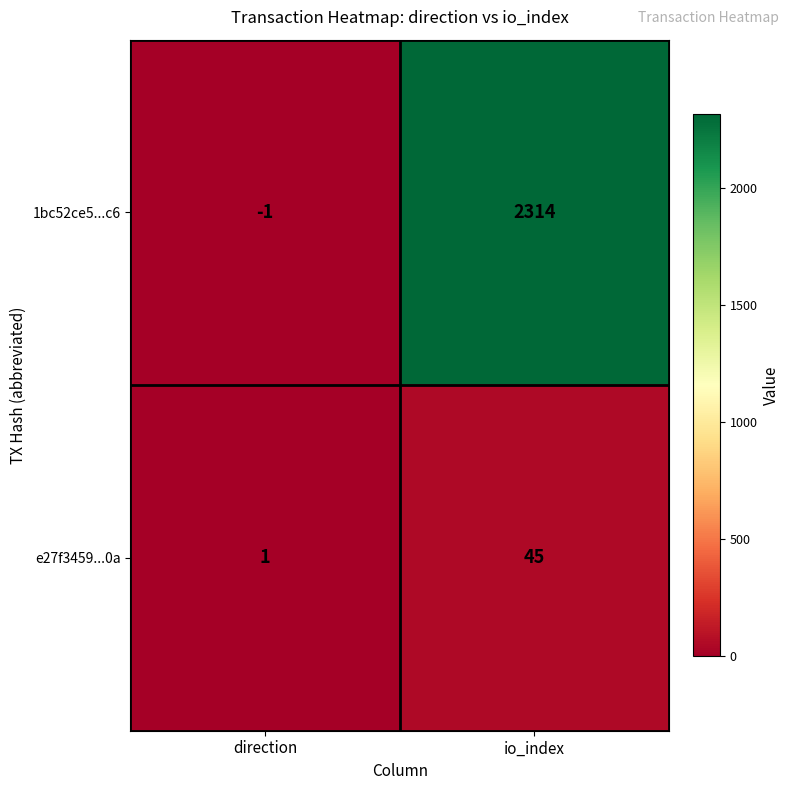

How many data points does each series have?

2